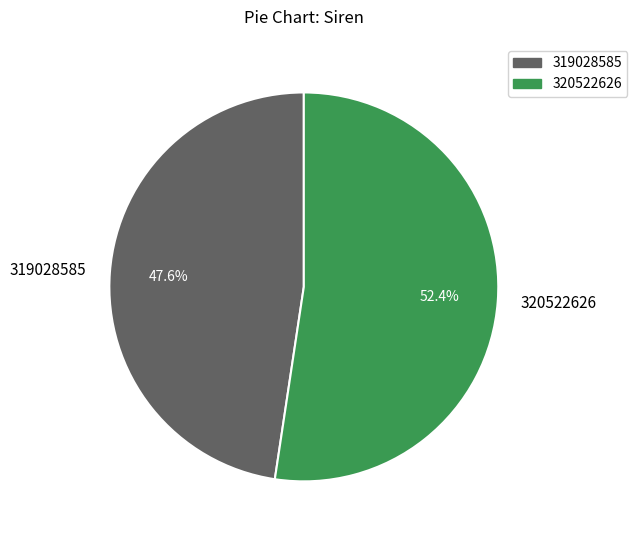

What percentage do 319028585 and 320522626 together represent?

100.0%